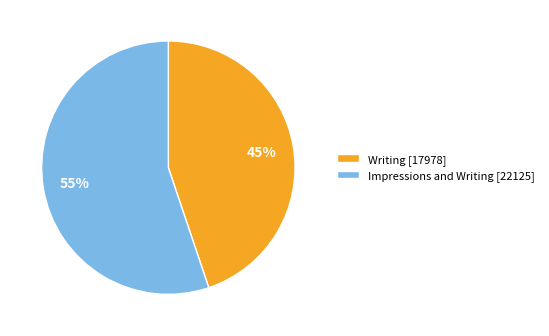

Which slice is the smallest?

Writing